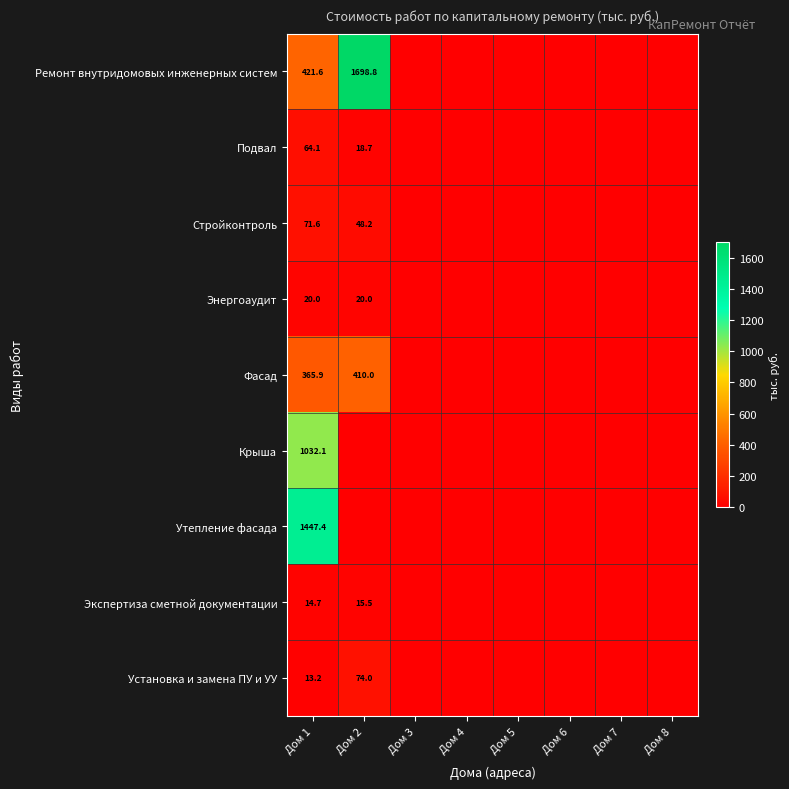

The Подвал series shows 64.1 at Дом 1. True or false?

True